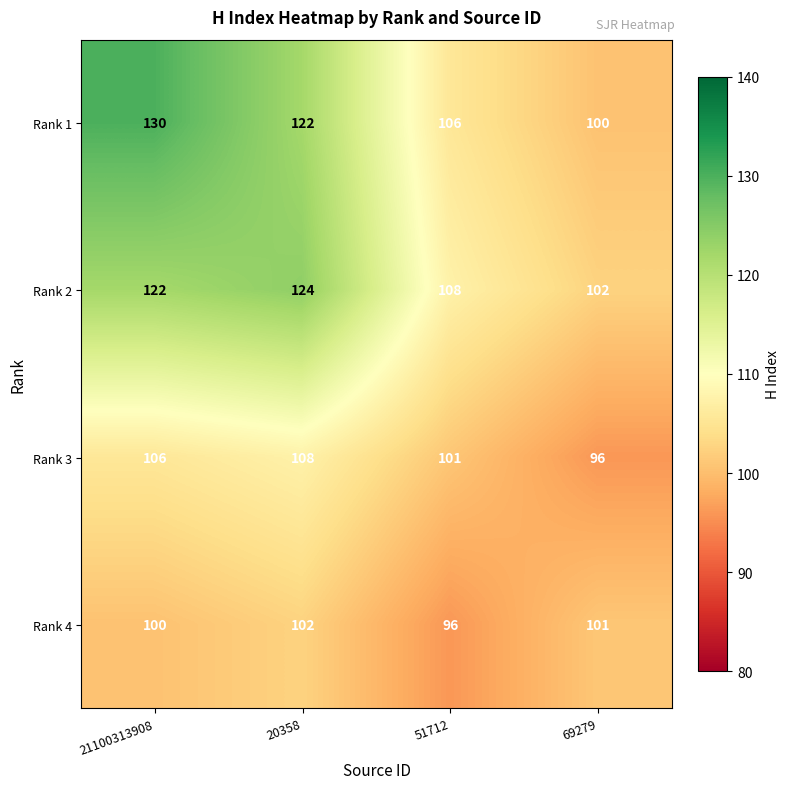

True or false: Rank 1 has a value of 106 at 51712.

True